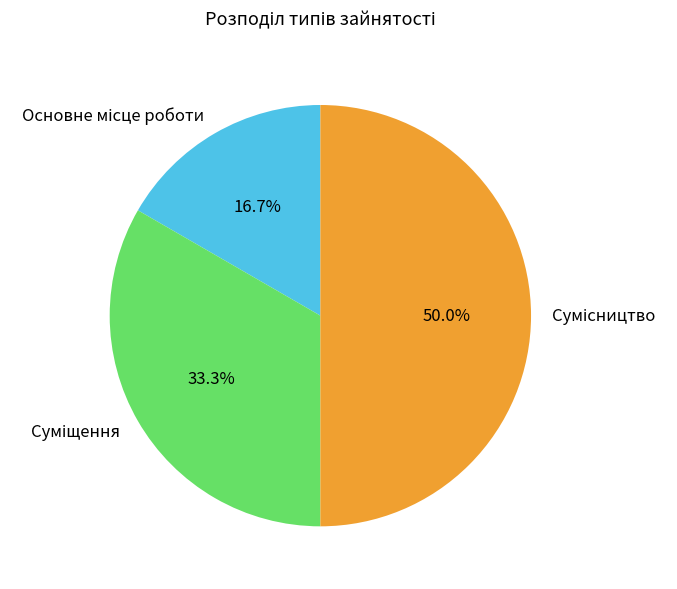

To the nearest percent, what percentage of the pie is Основне місце роботи?

17%